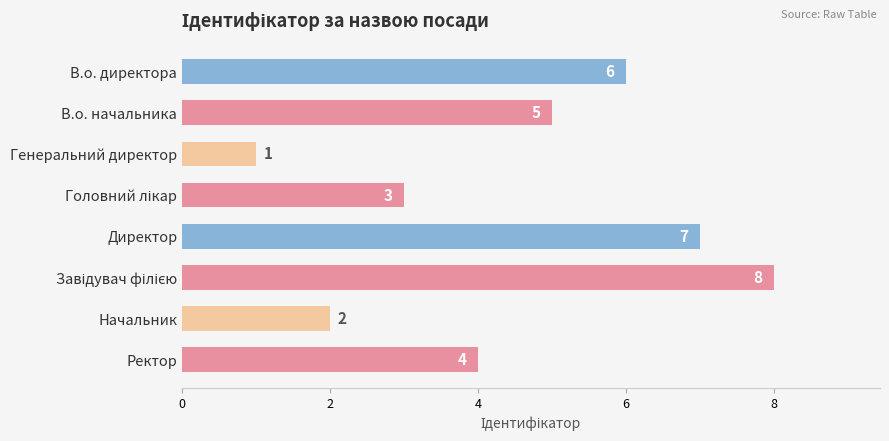

At which label is the value closest to 4?

Ректор